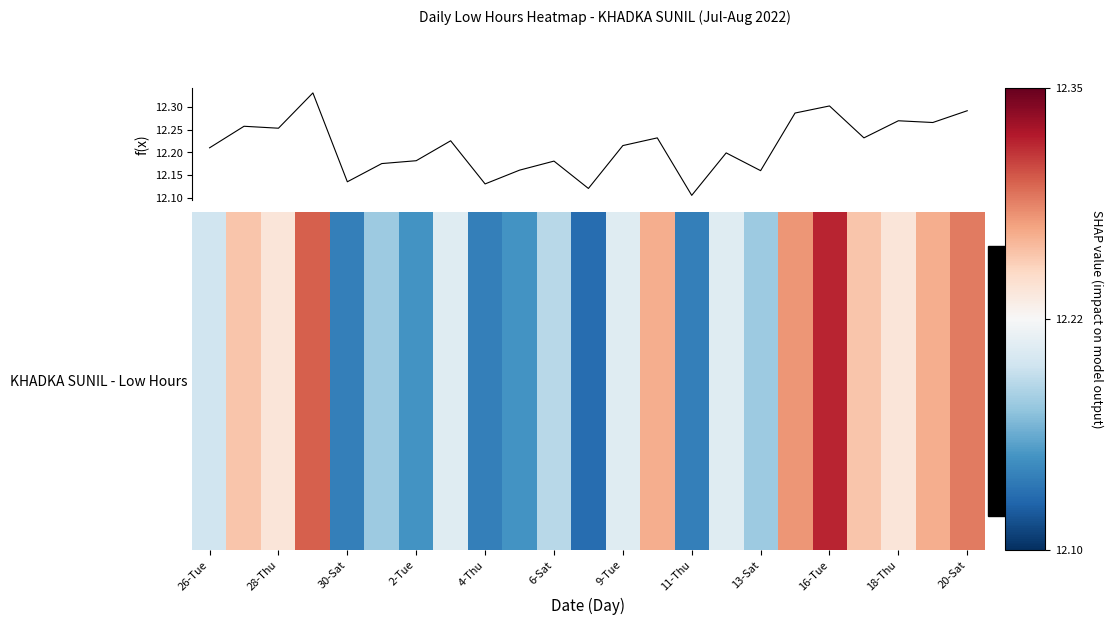

How many lines are shown in the chart?

1